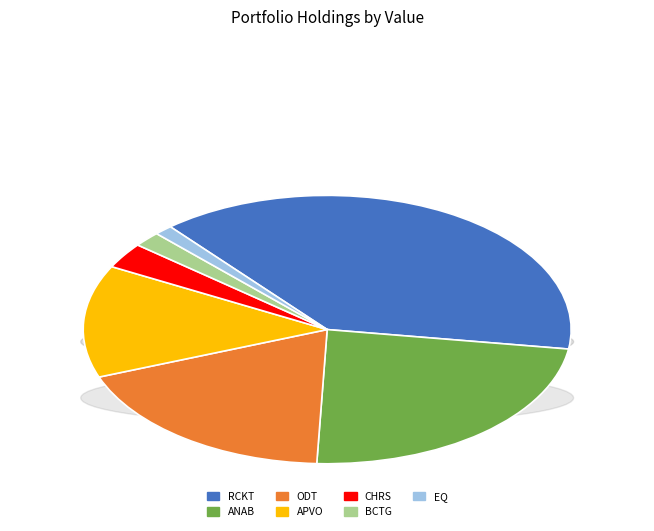

How much of the chart is everything except BCTG ACQUISITION CORP?

98.2%